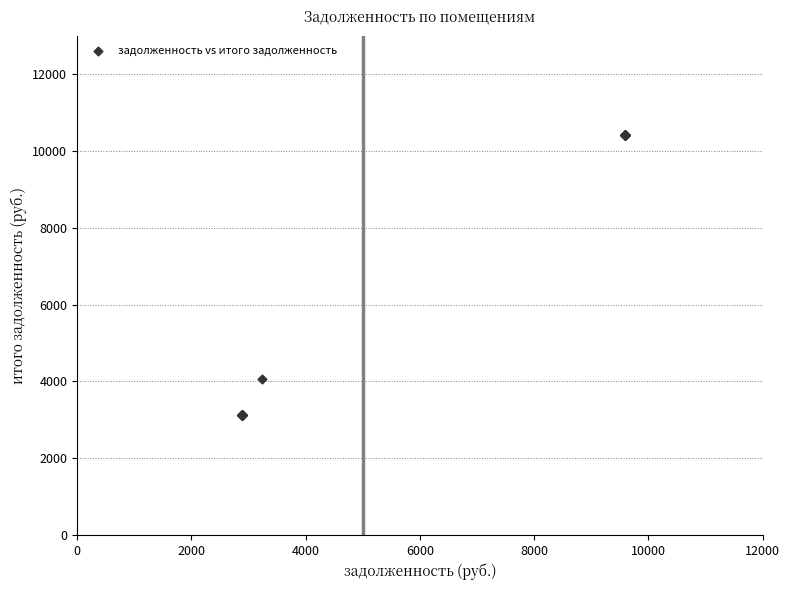

What Y value in the scatter plot is closest to 6766?

4050